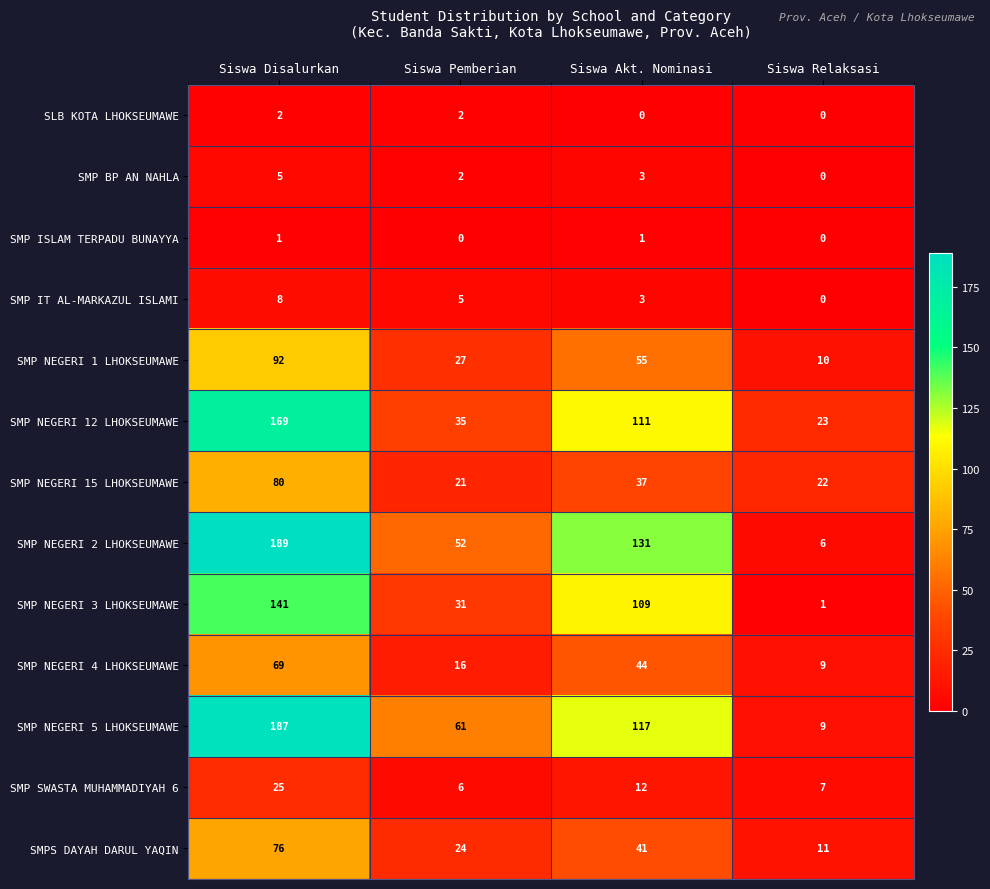

The value of SMP NEGERI 15 LHOKSEUMAWE at Siswa Pemberian is 21. True or false?

True